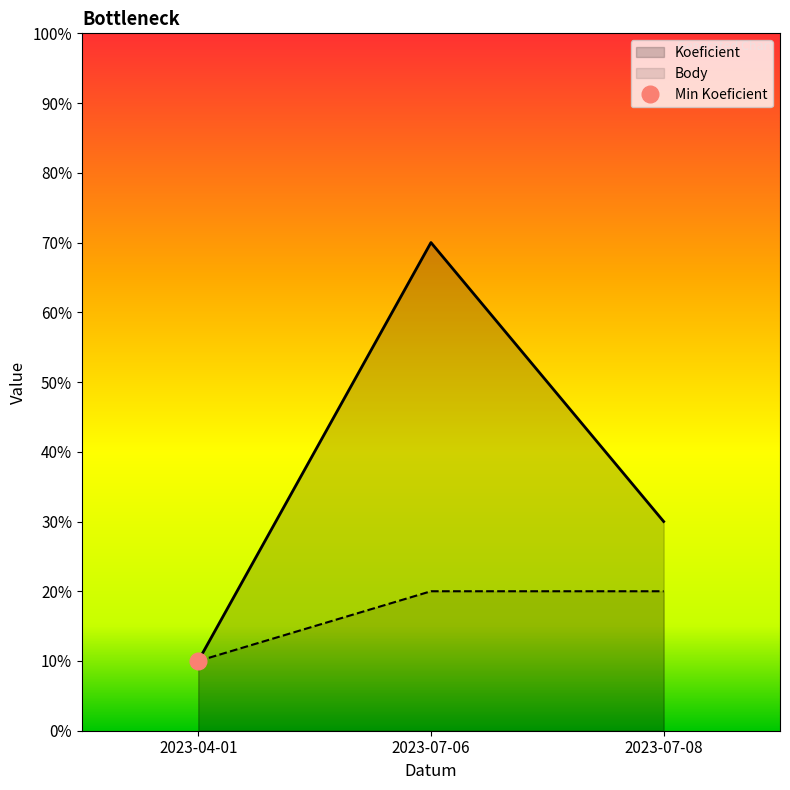

Count the number of categories in the chart.

3